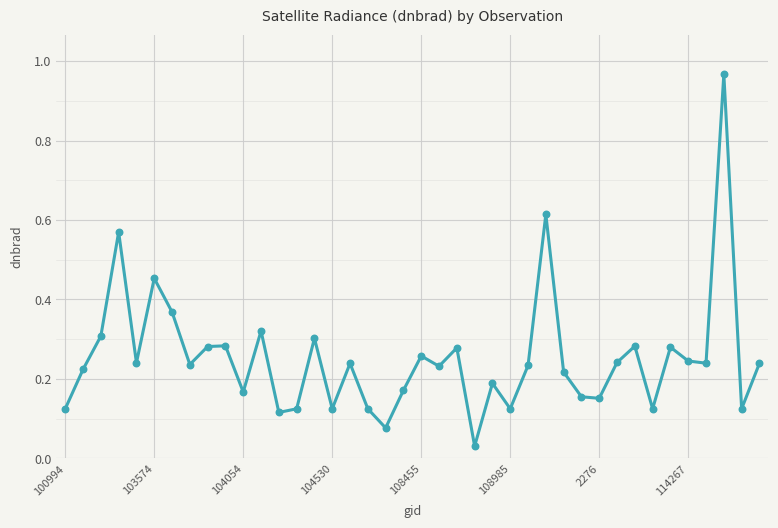

What is the difference between the maximum and minimum values?

0.9